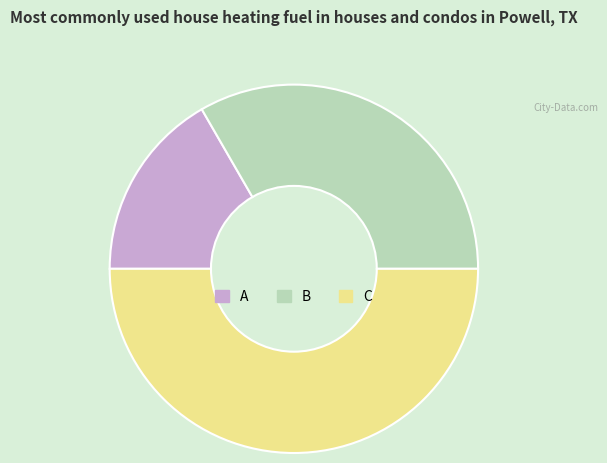

How many slices are in this pie chart?

3